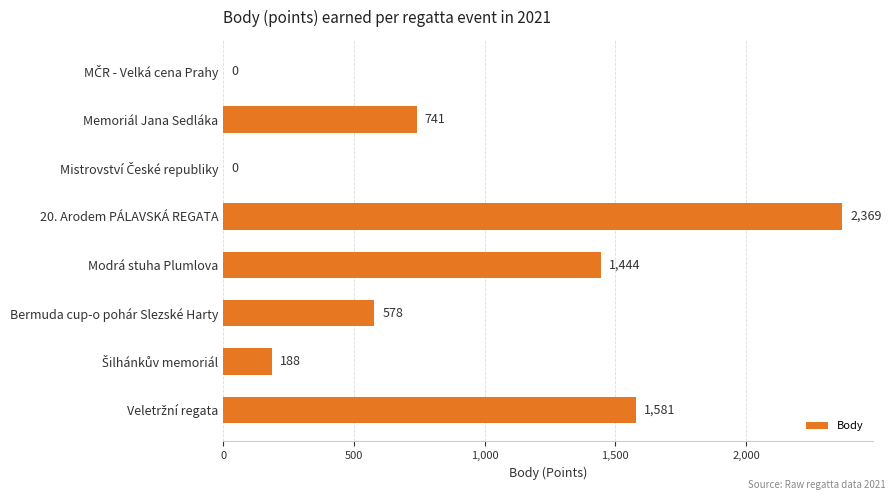

What is the maximum value shown in the chart?

2369